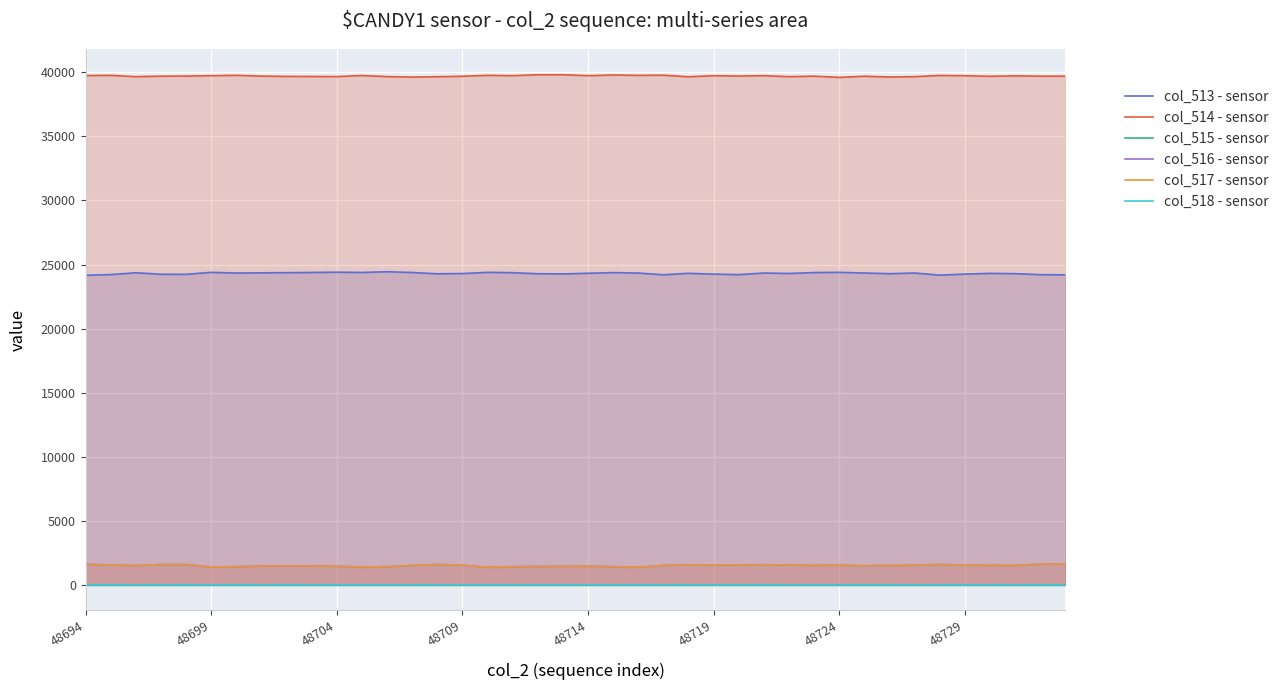

What is the total value across all series at 48714?

67126